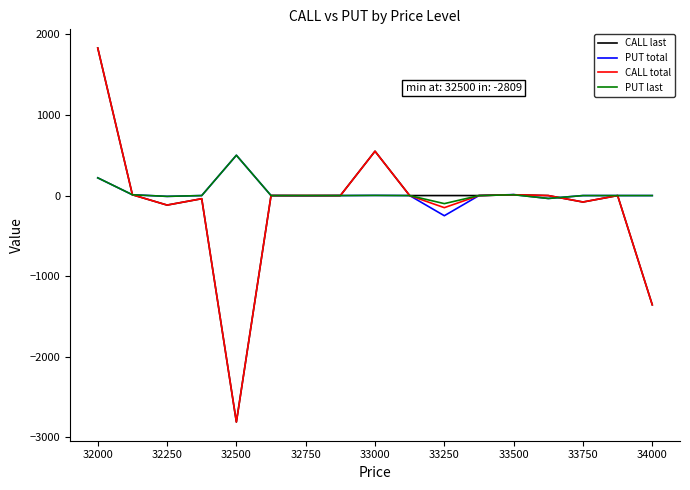

Which series has the largest range (max minus min)?

CALL last